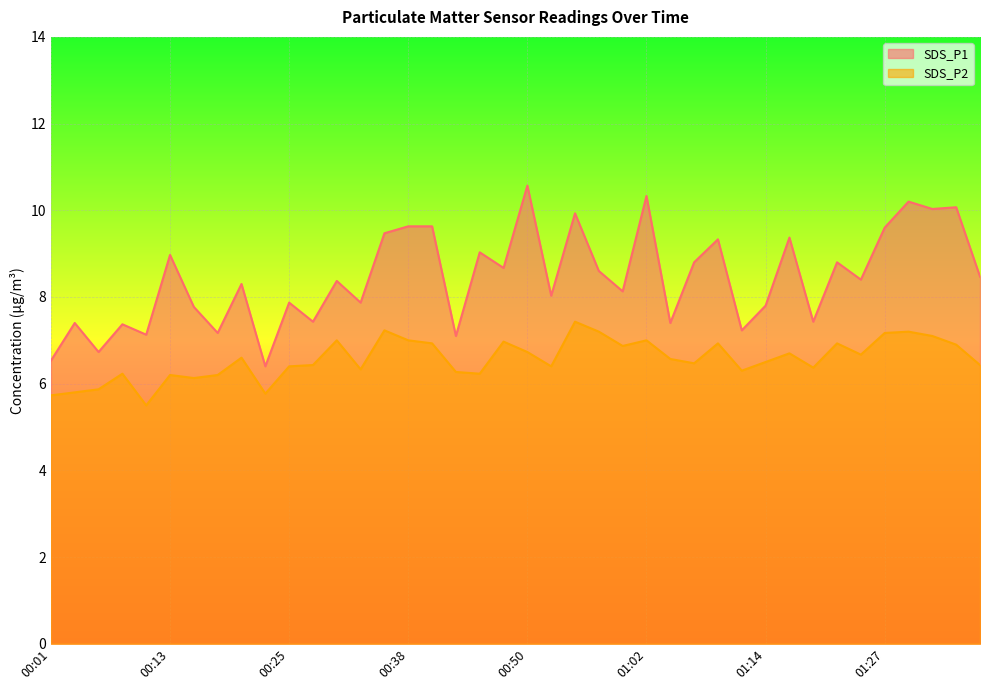

What is the label of the 13th point from the right?

01:07